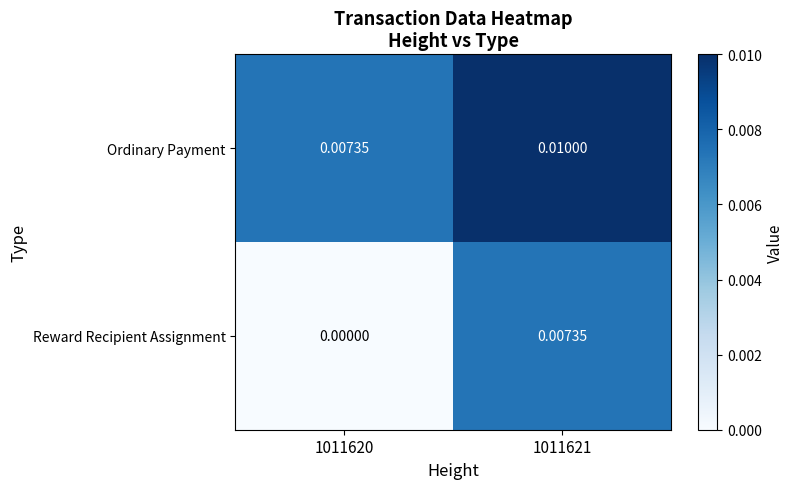

Is the value of Ordinary Payment at 1011621 greater than the value of Reward Recipient Assignment at 1011620?

Yes